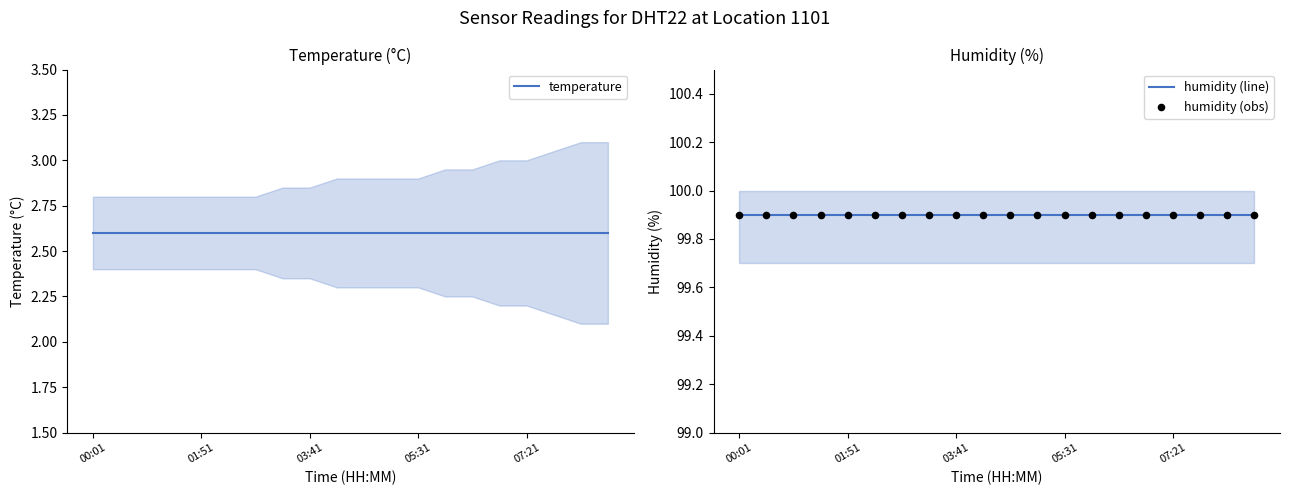

At how many categories does at least one series exceed 19?

20